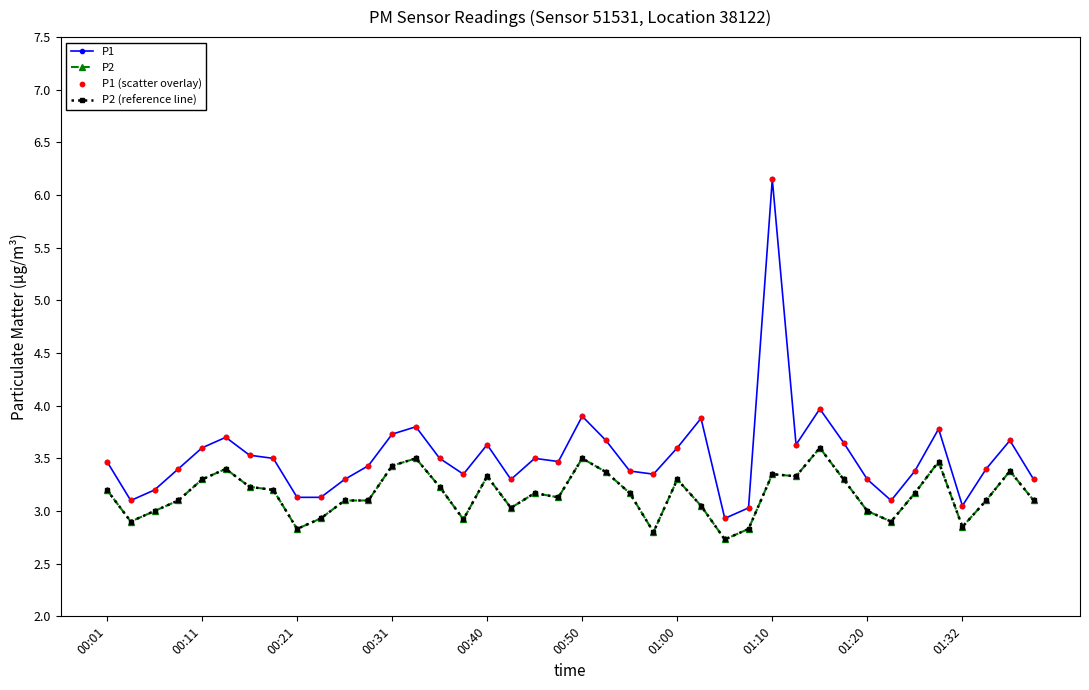

Does the chart have visible grid lines?

No